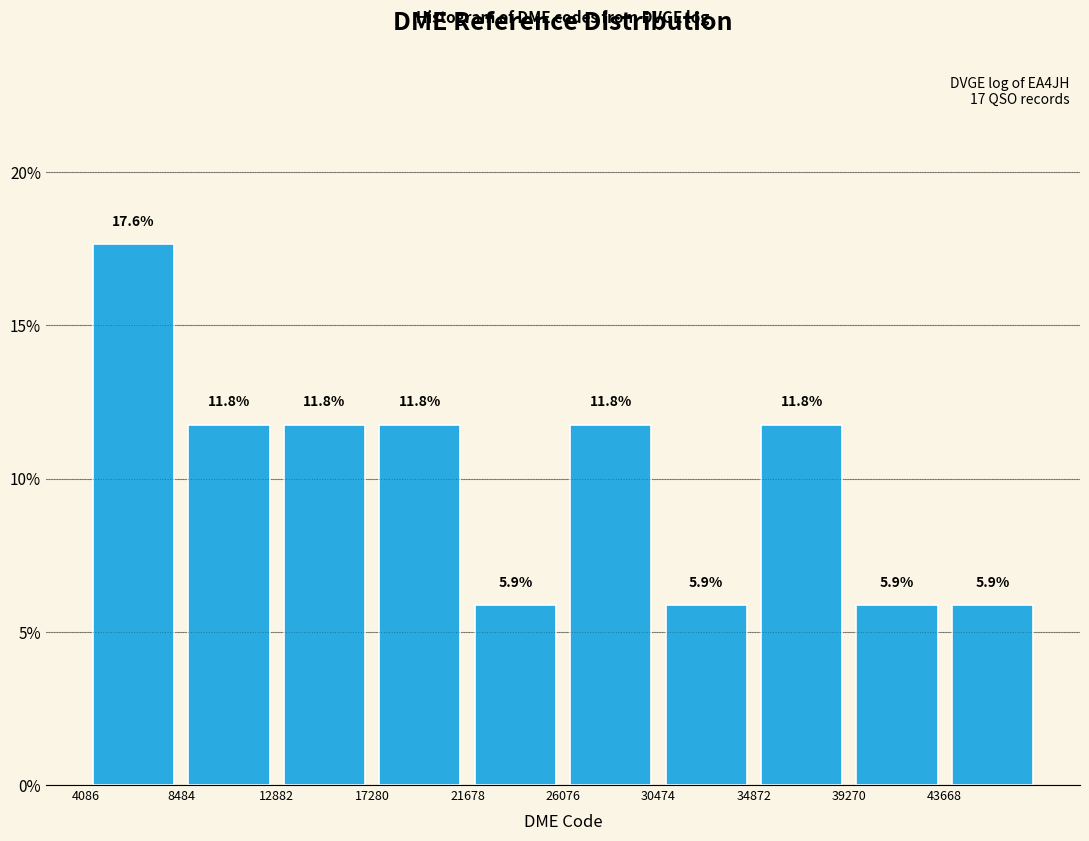

Which range on the x-axis has the tallest bar?

4000 to 8500